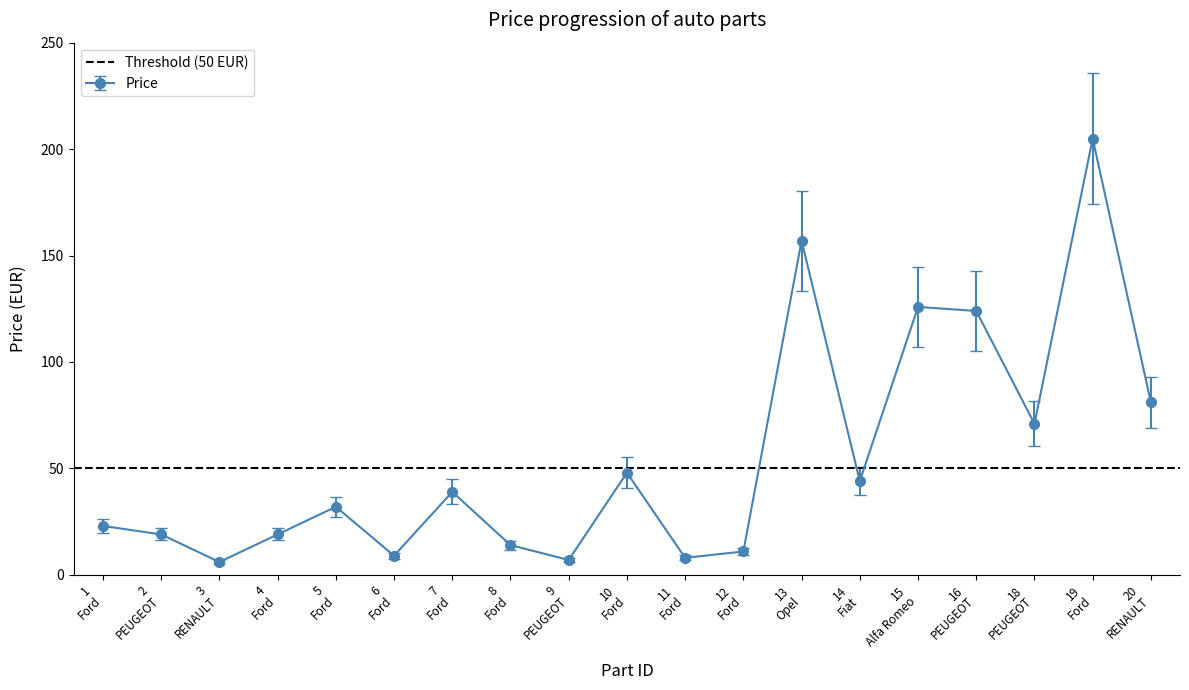

What is the lowest value of the Price series?

6.0